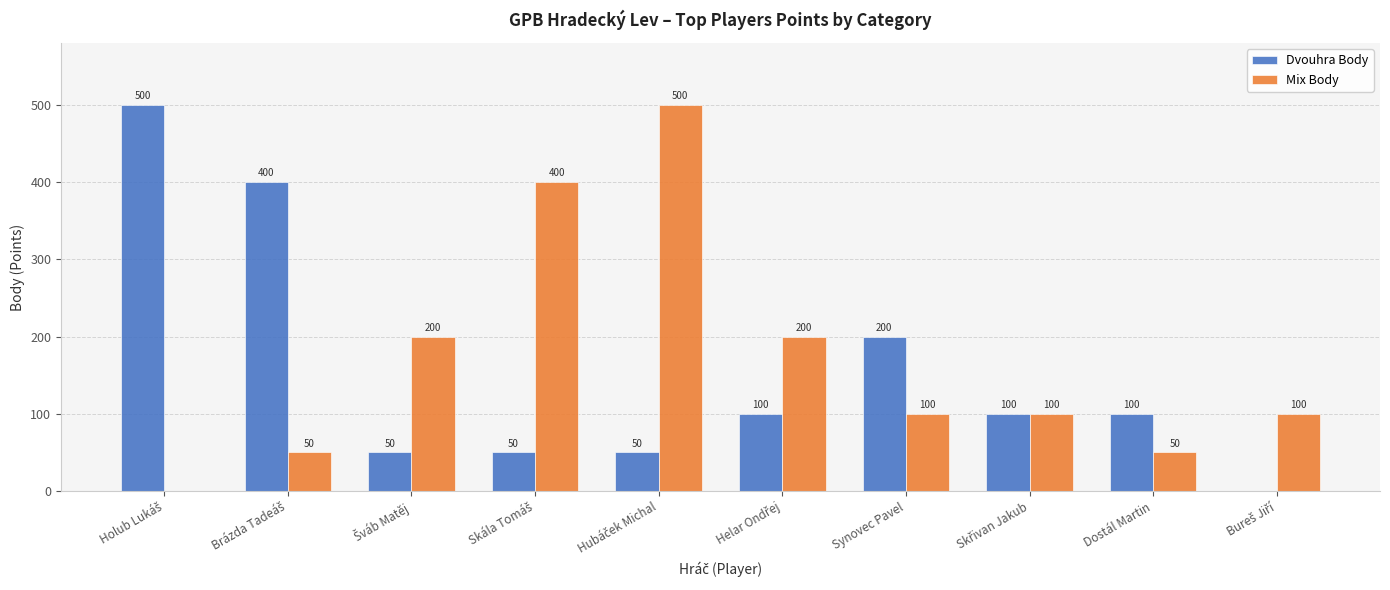

Reading left to right, transcribe all the data shown in this chart.

Dvouhra Body: 500	400	50	50	50	100	200	100	100	0
Mix Body: 0	50	200	400	500	200	100	100	50	100